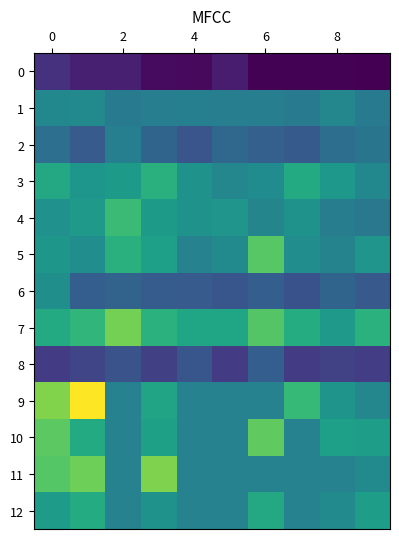

Reading right to left, list all the values displayed in this chart.

0: 42328.0	43799.0	43658.0	44256.0	62797.0	48831.0	49194.0	64641.0	63898.0	78097.0
1: 144943.0	157411.0	145727.0	149503.0	148966.0	150471.0	148912.0	145456.0	160447.0	158730.0
2: 139331.0	132353.0	112765.0	118643.0	126383.0	107801.0	122322.0	149769.0	113990.0	133931.0
3: 158680.0	175492.0	195031.0	163550.0	158312.0	169962.0	200651.0	178459.0	173384.0	192521.0
4: 142257.0	148015.0	170136.0	155526.0	172380.0	170829.0	177978.0	212680.0	177188.0	168984.0
5: 172976.0	154116.0	165043.0	226797.0	161102.0	153009.0	183651.0	201042.0	164335.0	174731.0
6: 111615.0	123050.0	105357.0	116983.0	109077.0	113513.0	114628.0	121388.0	117319.0	166828.0
7: 201370.0	176418.0	196849.0	225621.0	190305.0	189416.0	201834.0	239584.0	206652.0	195112.0
8: 87500.0	91274.0	86748.0	116649.0	87039.0	109094.0	89555.0	105989.0	94130.0	86813.0
9: 157930.0	171552.0	209301.0	152907.8	152907.8	152907.8	187965.0	152907.8	291932.0	244245.0
10: 182407.0	183442.0	152907.8	230936.0	152907.8	152907.8	184522.0	152907.8	194867.0	229120.0
11: 160646.0	152907.8	152907.8	152878.0	152907.8	152907.8	244082.0	152907.8	236576.0	226288.0
12: 181656.0	162242.0	152907.8	193056.0	152907.8	152907.8	170301.0	152907.8	196200.0	180554.0